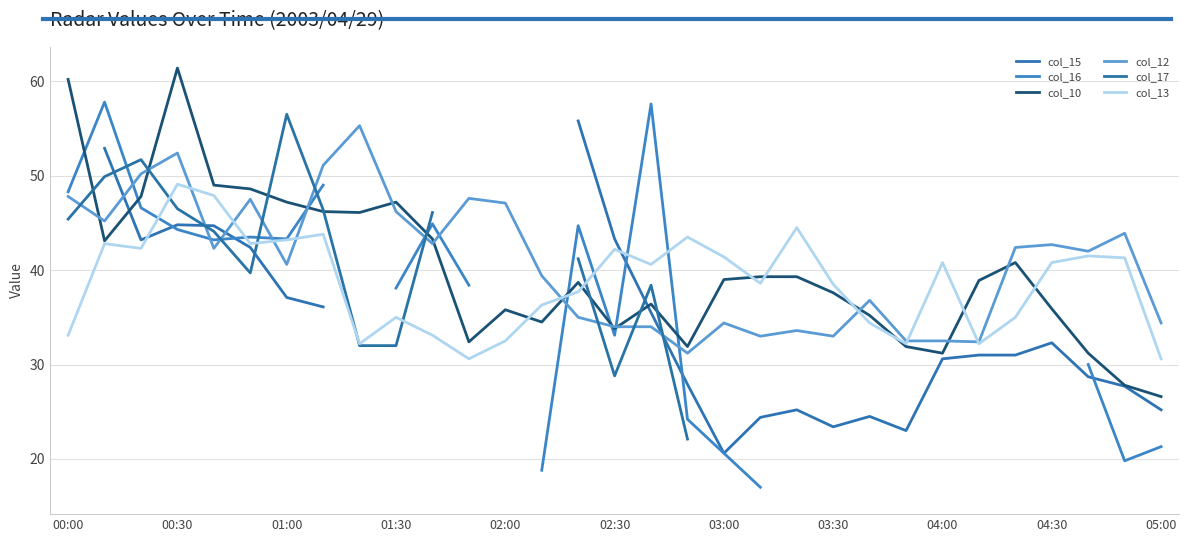

What position from the left is 01:00?

3